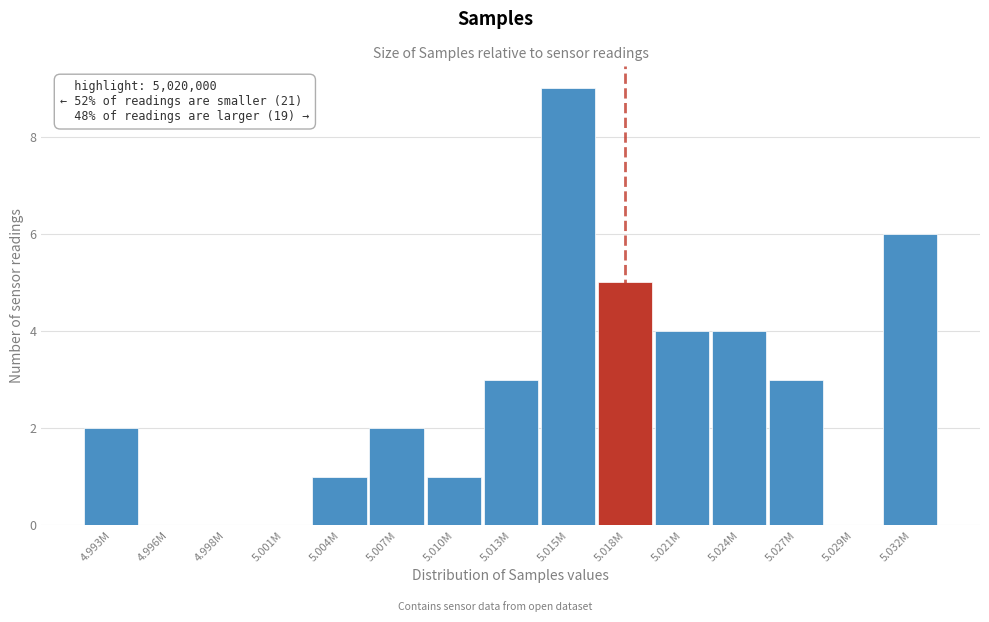

Reading left to right, list all the values displayed in this chart.

4.993M=2	4.996M=0	4.998M=0	5.001M=0	5.004M=1	5.007M=2	5.010M=1	5.013M=3	5.015M=9	5.018M=5	5.021M=4	5.024M=4	5.027M=3	5.029M=0	5.032M=6